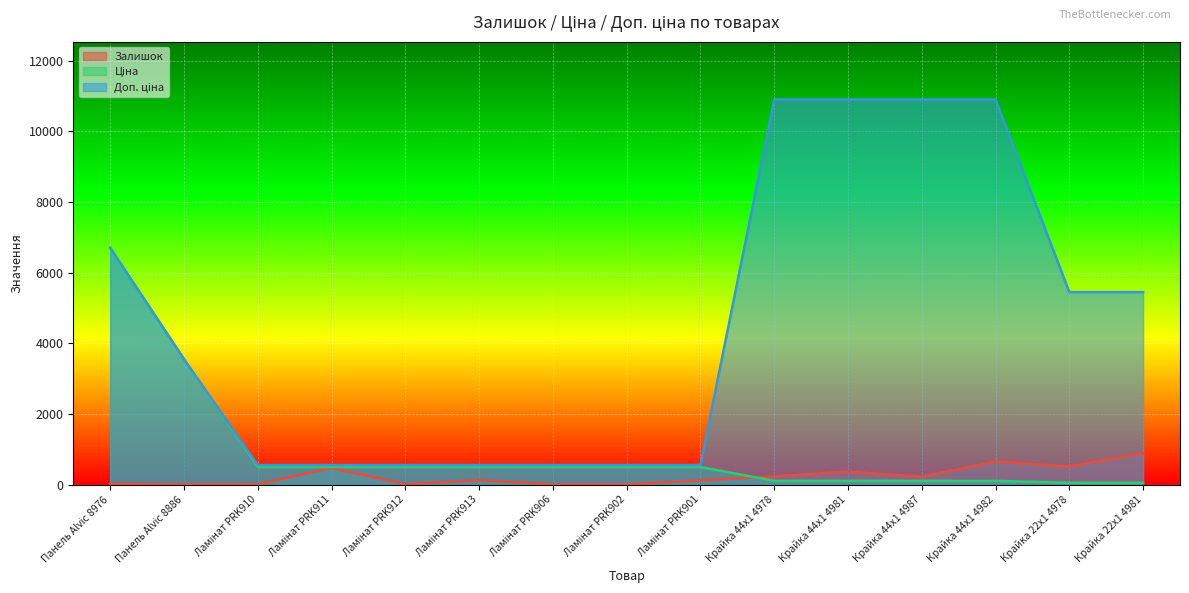

Rank the categories by Залишок value from lowest to highest.

Панель Alvic 8886, Ламінат PRK906, Ламінат PRK902, Ламінат PRK912, Ламінат PRK910, Панель Alvic 8976, Ламінат PRK901, Ламінат PRK913, Крайка 44x1 4987, Крайка 44x1 4978, Крайка 44x1 4981, Ламінат PRK911, Крайка 22x1 4978, Крайка 44x1 4982, Крайка 22x1 4981